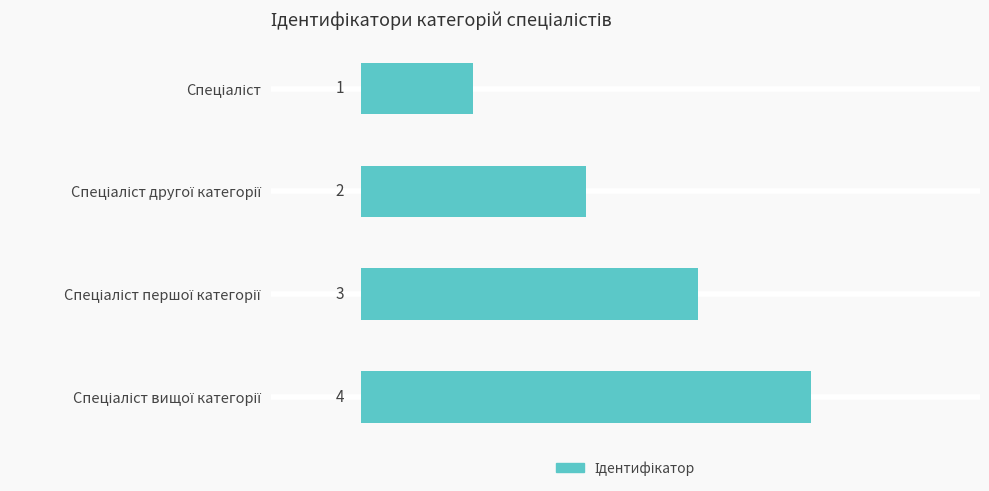

What is the value of the 4th bar from the top?

4